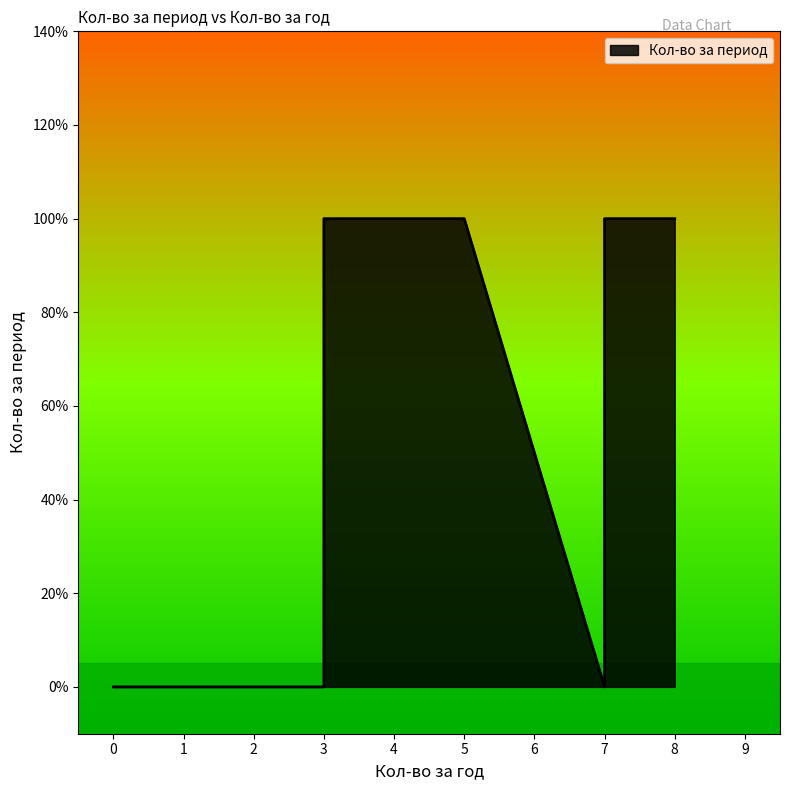

The value at Яся is -1. True or false?

False